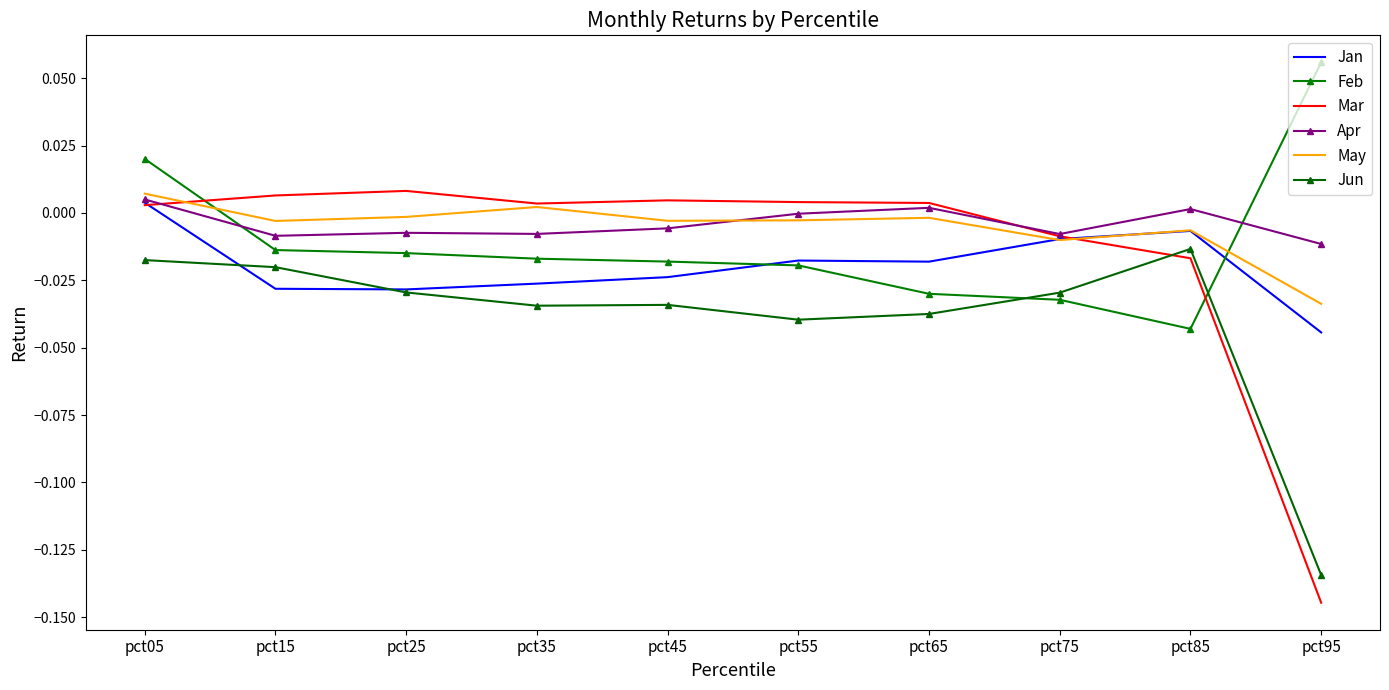

Reading right to left, list all the values displayed in this chart.

Jan: pct95=-0.0	pct85=-0.0	pct75=-0.0	pct65=-0.0	pct55=-0.0	pct45=-0.0	pct35=-0.0	pct25=-0.0	pct15=-0.0	pct05=0.0
Feb: pct95=0.1	pct85=-0.0	pct75=-0.0	pct65=-0.0	pct55=-0.0	pct45=-0.0	pct35=-0.0	pct25=-0.0	pct15=-0.0	pct05=0.0
Mar: pct95=-0.1	pct85=-0.0	pct75=-0.0	pct65=0.0	pct55=0.0	pct45=0.0	pct35=0.0	pct25=0.0	pct15=0.0	pct05=0.0
Apr: pct95=-0.0	pct85=0.0	pct75=-0.0	pct65=0.0	pct55=-0.0	pct45=-0.0	pct35=-0.0	pct25=-0.0	pct15=-0.0	pct05=0.0
May: pct95=-0.0	pct85=-0.0	pct75=-0.0	pct65=-0.0	pct55=-0.0	pct45=-0.0	pct35=0.0	pct25=-0.0	pct15=-0.0	pct05=0.0
Jun: pct95=-0.1	pct85=-0.0	pct75=-0.0	pct65=-0.0	pct55=-0.0	pct45=-0.0	pct35=-0.0	pct25=-0.0	pct15=-0.0	pct05=-0.0